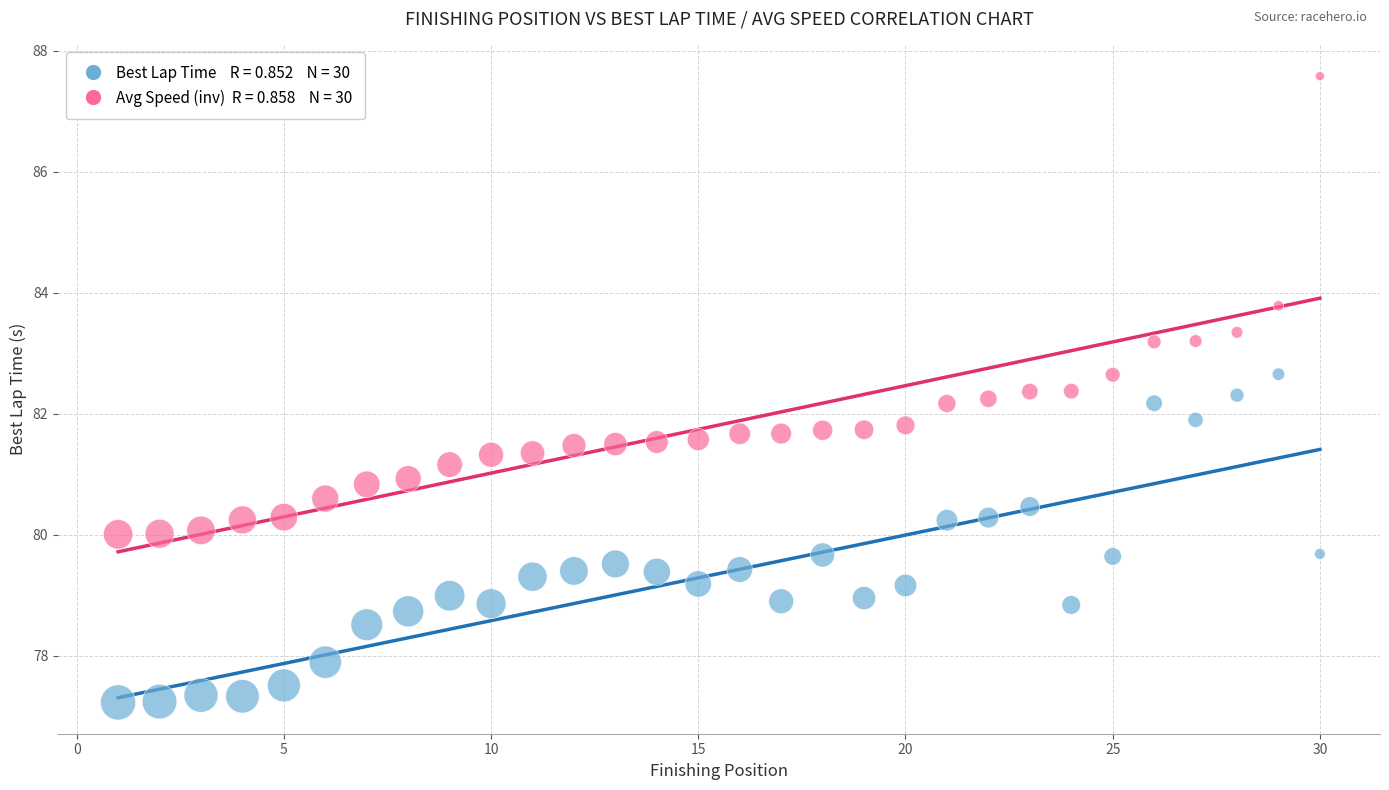

Across all data points, what is the range of X values (max minus min)?

29.0